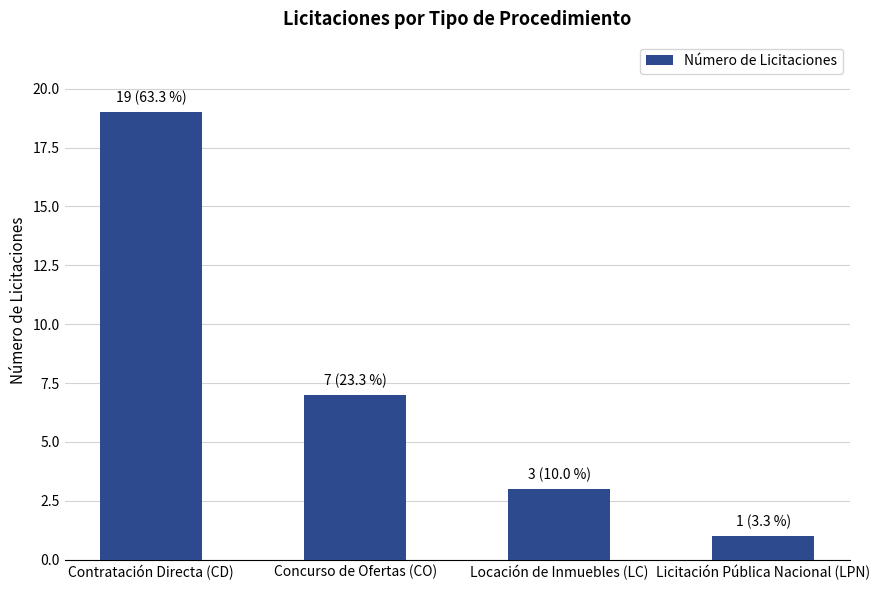

Approximately how many times larger is the value at Locación de Inmuebles (LC) compared to Concurso de Ofertas (CO)?

0.4